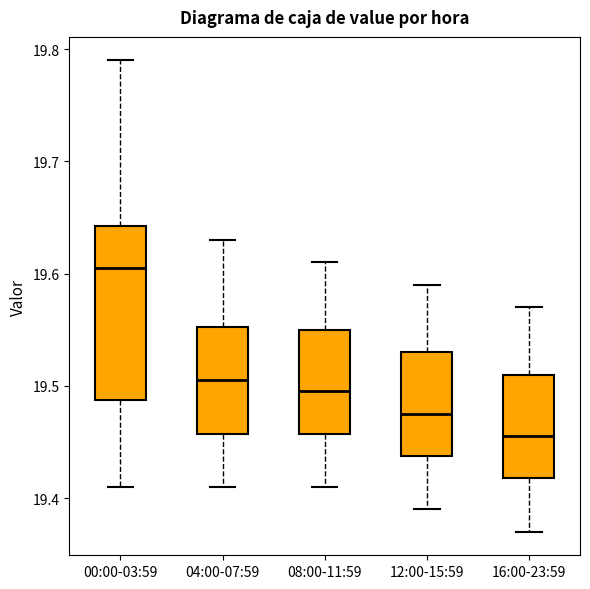

Comparing the boxes themselves (not the whiskers), which one is the tallest?

00:00-03:59